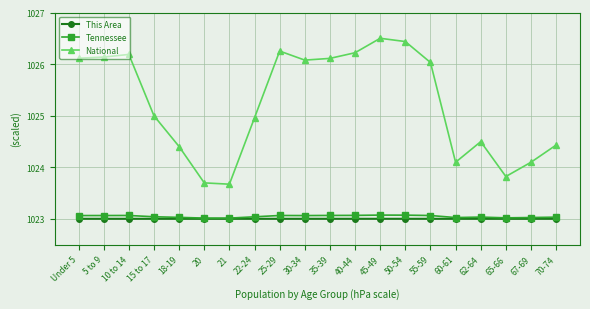

In National, how many points are higher than both neighbors (excluding endpoints)?

4